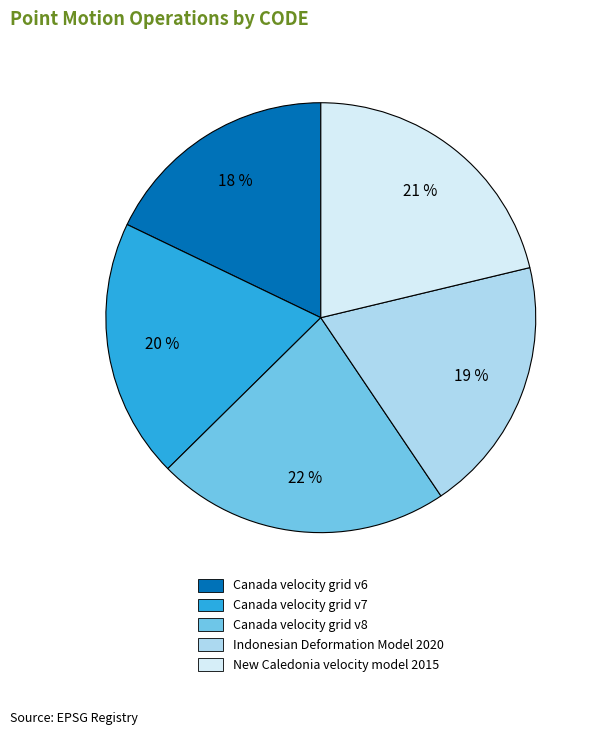

The New Caledonia velocity model 2015 slice represents 30% of the pie. True or false?

False